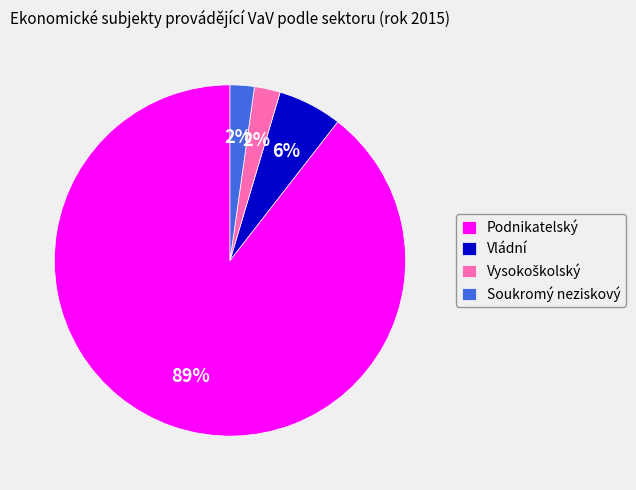

Which category has the biggest portion of the pie?

Podnikatelský